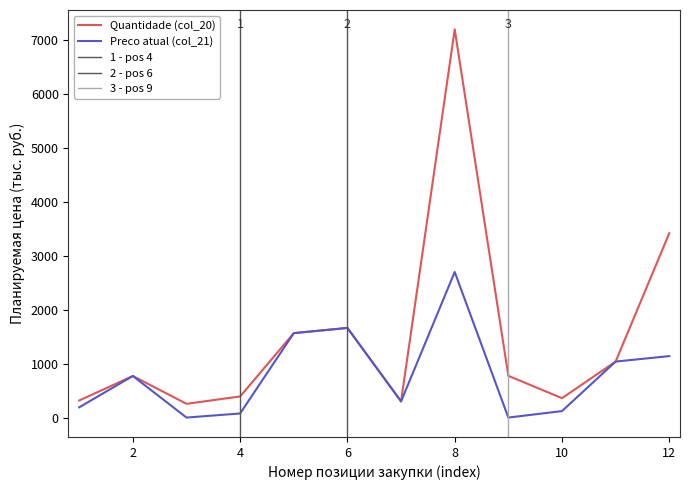

At which category is the sum across all series the highest?

8